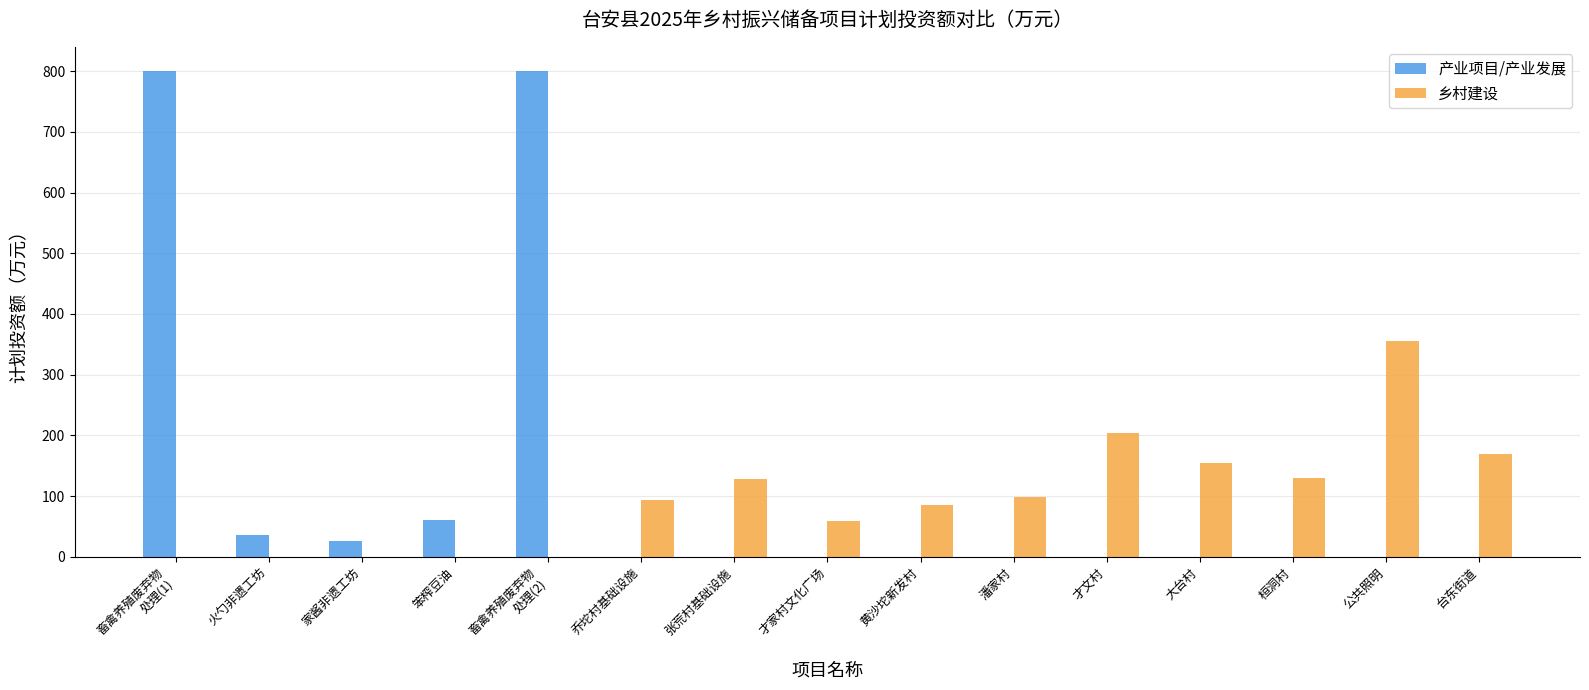

What is the approximate value of 乡村建设 at 才家村文化广场?

58.5